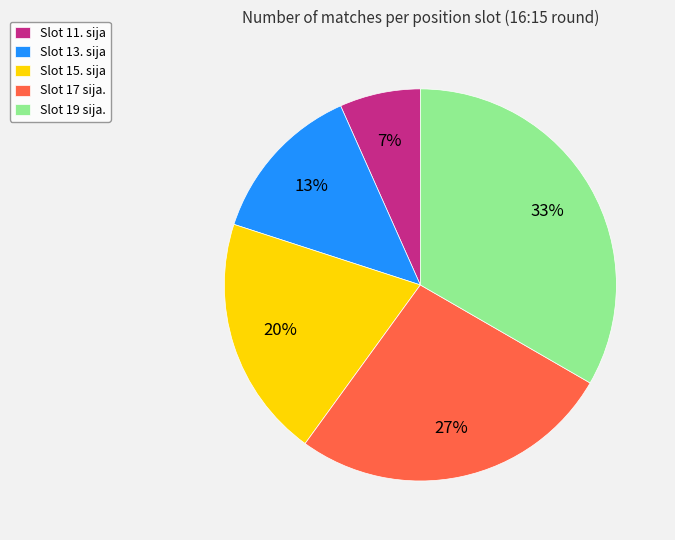

How many segments does this pie chart have?

5